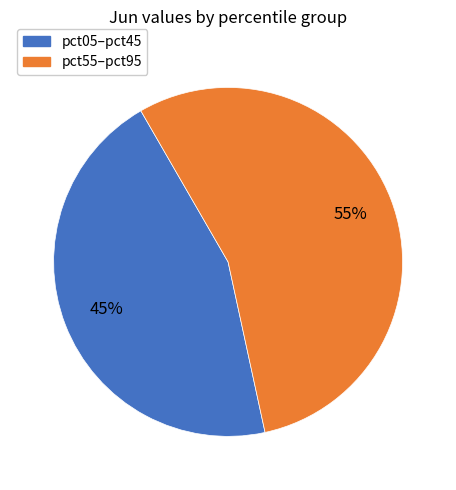

How many segments does this pie chart have?

2